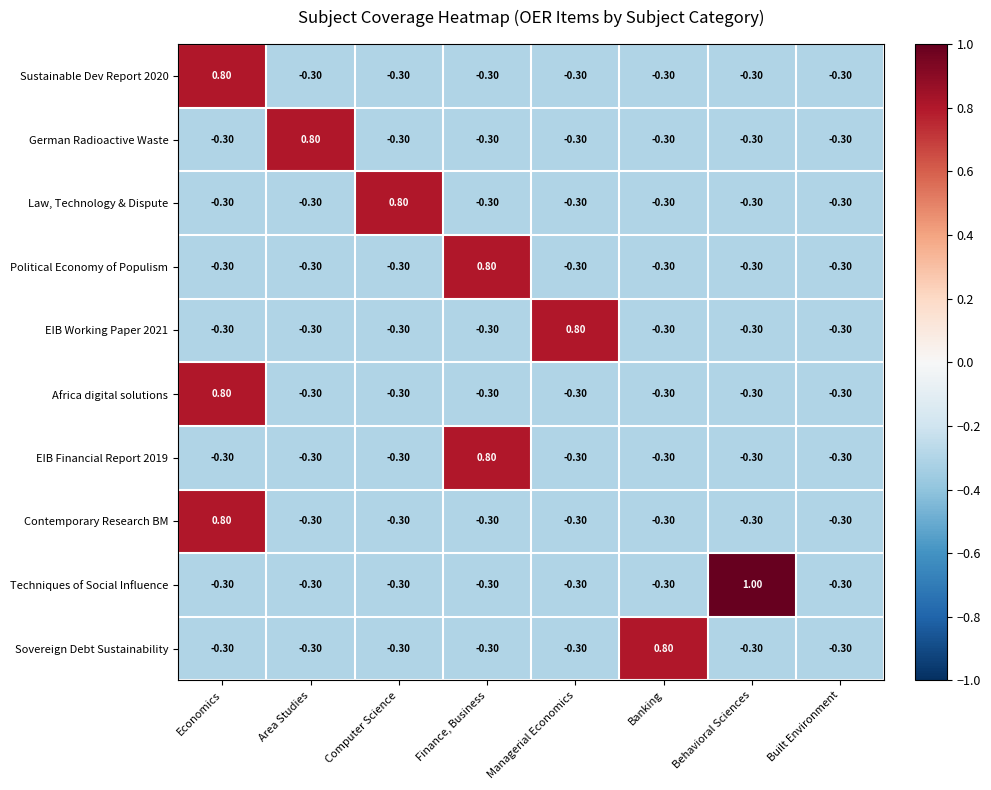

How many values in the Law, Technology & Dispute series exceed 0?

1